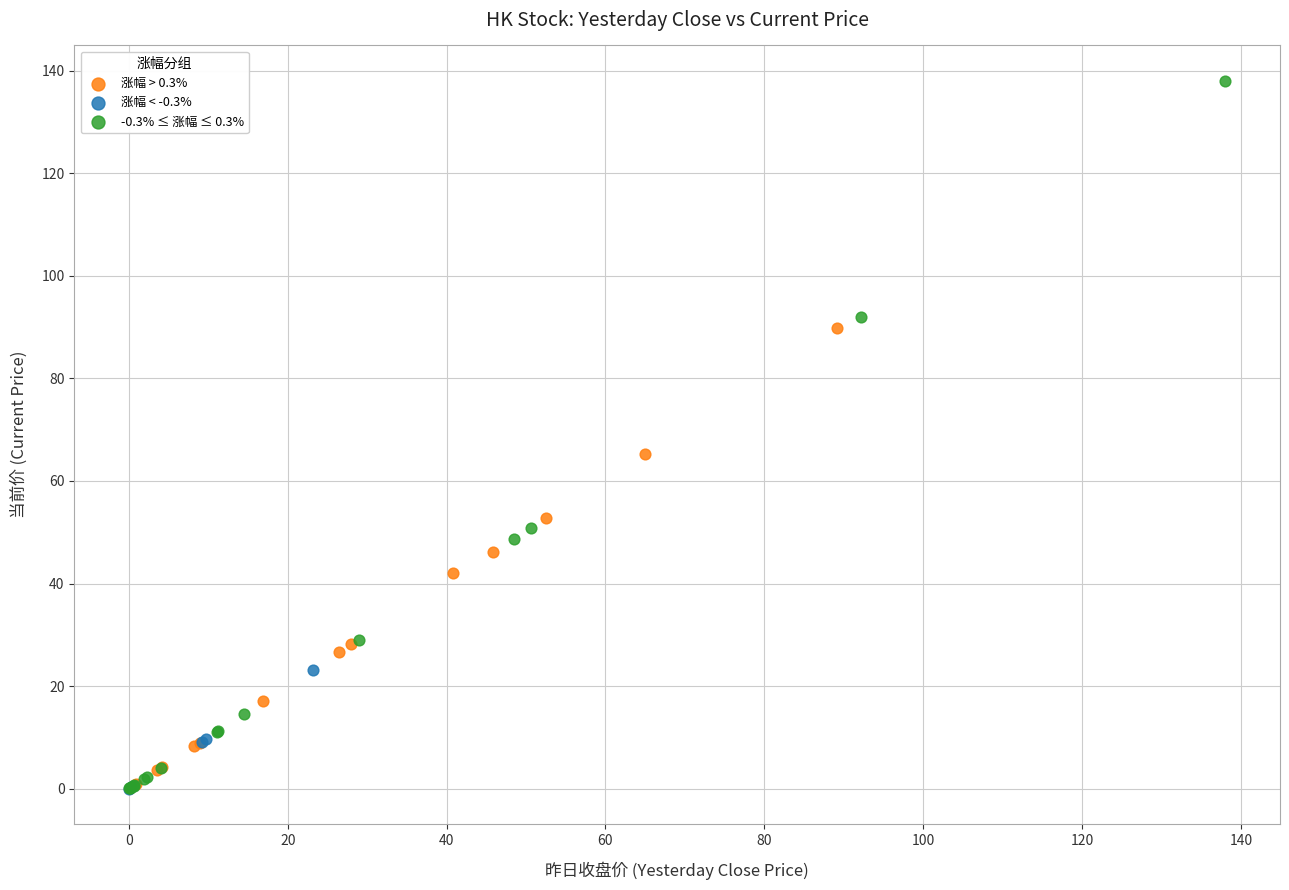

What are all the series names shown in the legend?

涨幅 > 0.3%, 涨幅 < -0.3%, -0.3% ≤ 涨幅 ≤ 0.3%